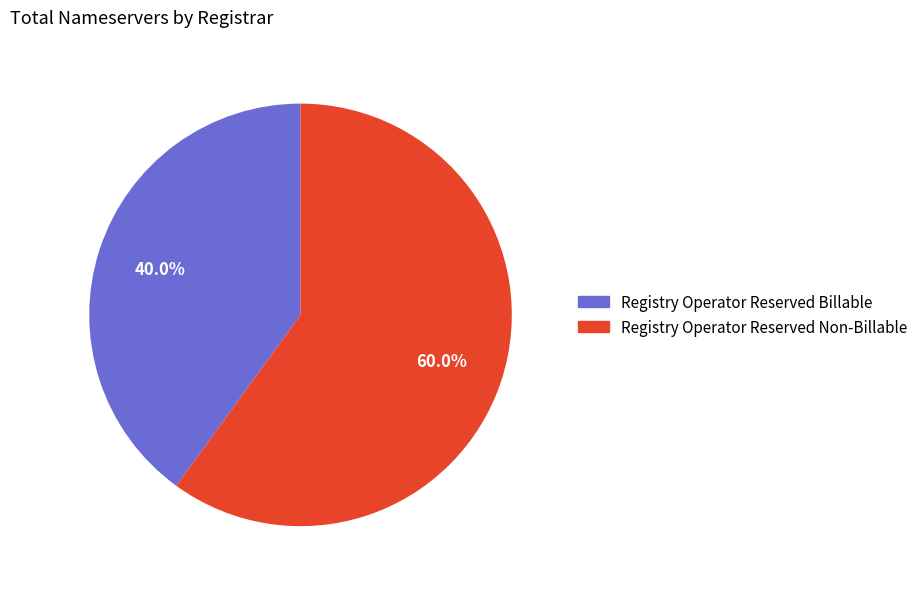

To the nearest percent, what percentage of the pie is Registry Operator Reserved Non-Billable?

60%